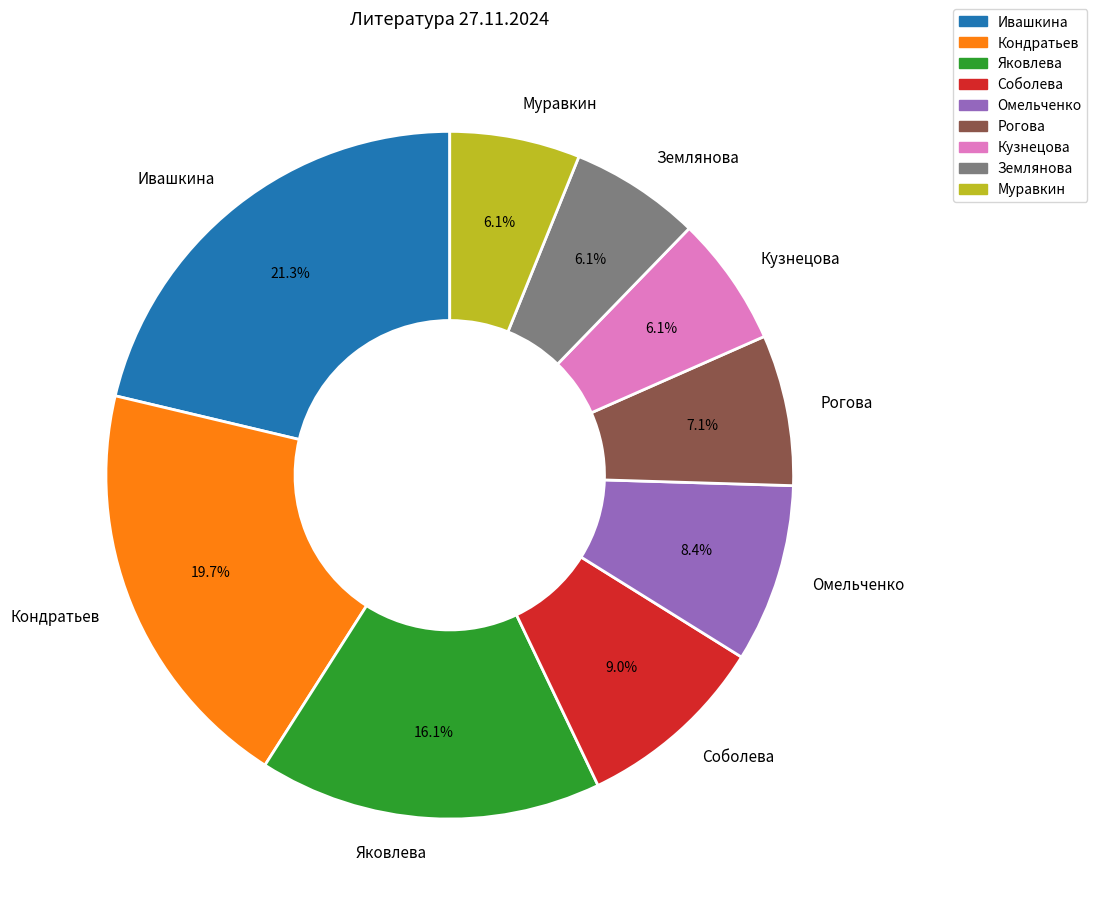

What is the largest slice in the pie chart?

Ивашкина